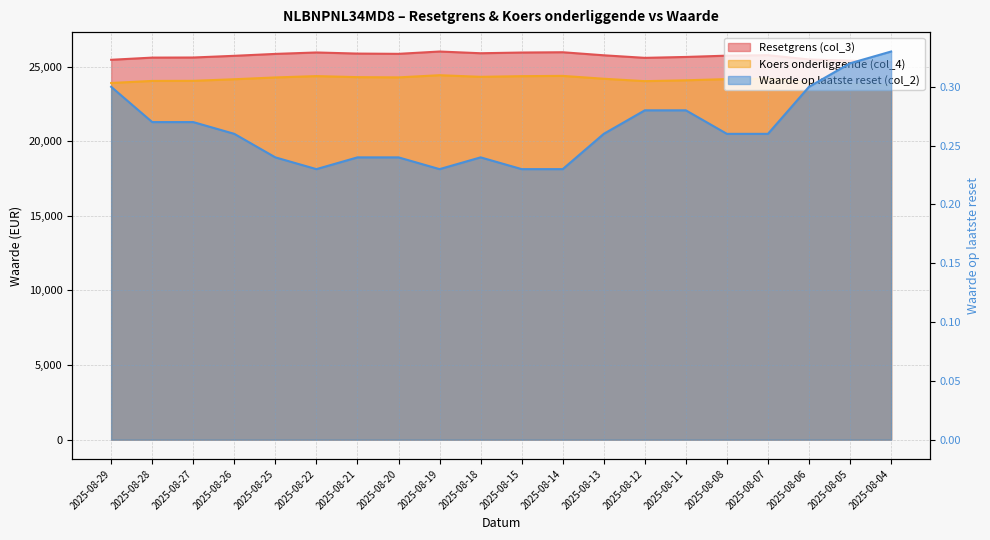

Rank the series by their maximum value, from highest to lowest.

Resetgrens (col_3), Koers onderliggende (col_4), Waarde op laatste reset (col_2)